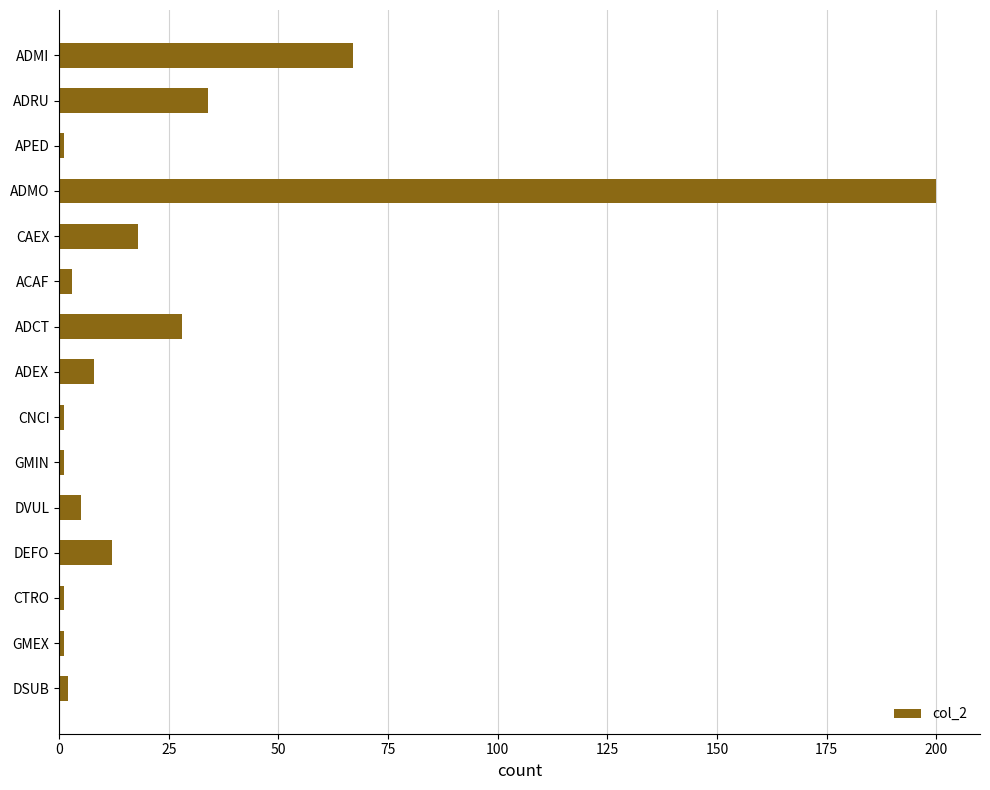

What is the change in value from CAEX to ADEX?

-10